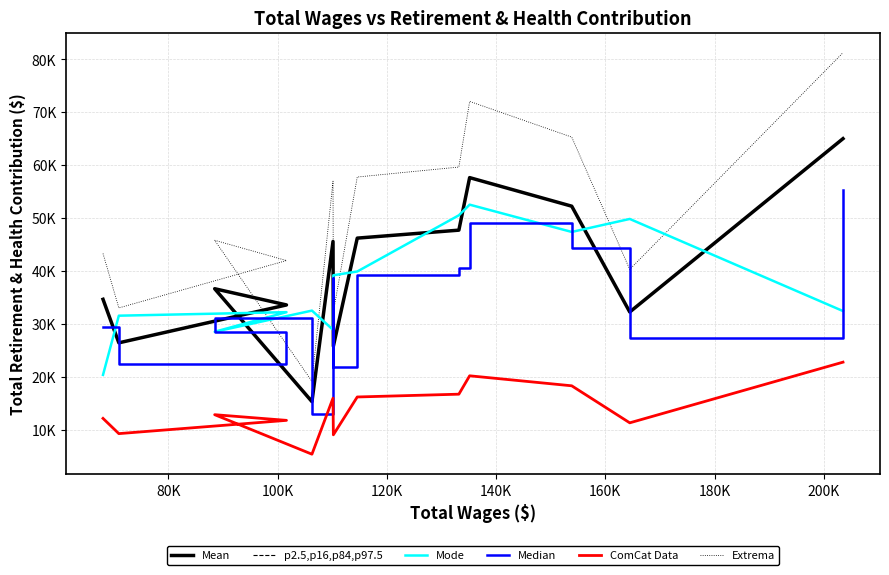

Reading right to left, list all the values displayed in this chart.

Mean: 65009.0	32237.0	52239.0	57640.0	47710.0	46203.0	25769.0	45568.0	15292.0	36636.0	33571.0	26407.0	34635.0
p2.5,p16,p84,p97.5: 65009.0	32237.0	52239.0	57640.0	47710.0	46203.0	25769.0	45568.0	15292.0	36636.0	33571.0	26407.0	34635.0
Mode: 32415.3	49828.3	47372.0	52529.7	50517.7	39894.0	39180.0	28876.3	32498.7	28499.7	32204.7	31537.7	20347.3
Median: 55257.7	27401.5	44403.2	48994.0	40553.5	39272.5	21903.6	38732.8	12998.2	31140.6	28535.3	22446.0	29439.8
ComCat Data: 22753.1	11282.9	18283.6	20174.0	16698.5	16171.0	9019.1	15948.8	5352.2	12822.6	11749.8	9242.4	12122.2
Extrema: 81261.2	40296.2	65298.8	72050.0	59637.5	57753.8	32211.2	56960.0	19115.0	45795.0	41963.8	33008.8	43293.8